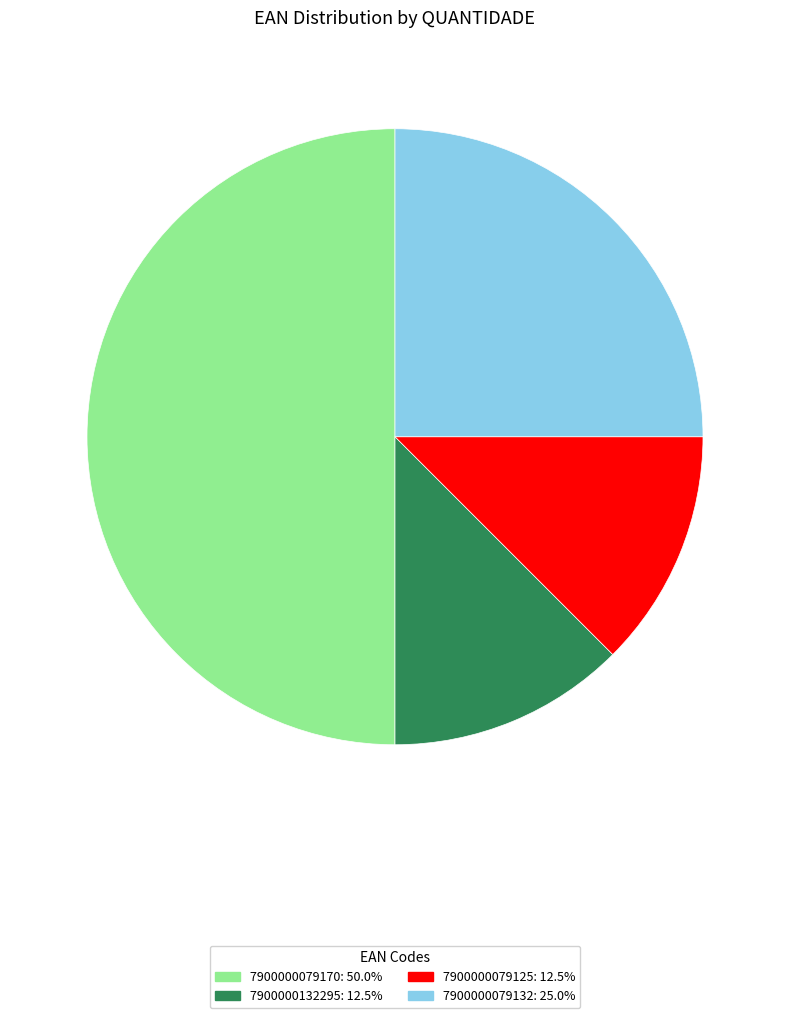

Is 7900000079132 the majority of the pie?

No